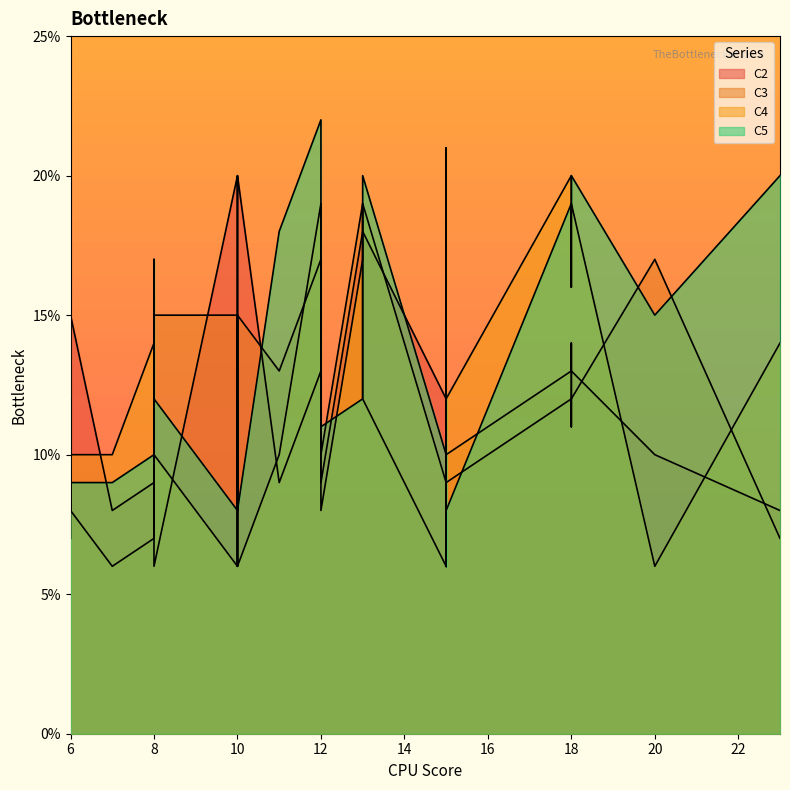

True or false: C4 has a value of 3 at 15.

False